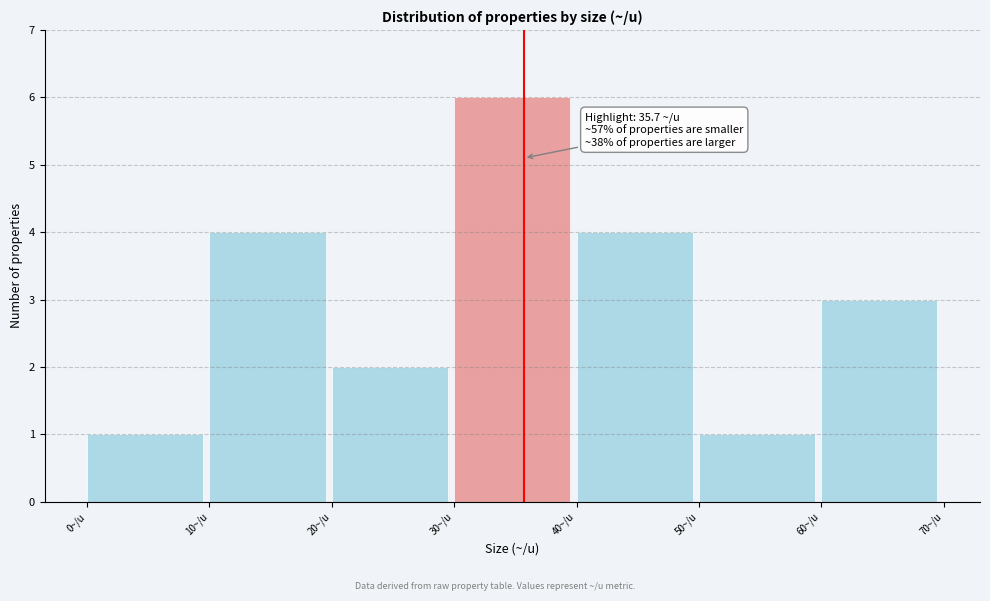

Over which range of the x-axis is the bar tallest?

30 to 40